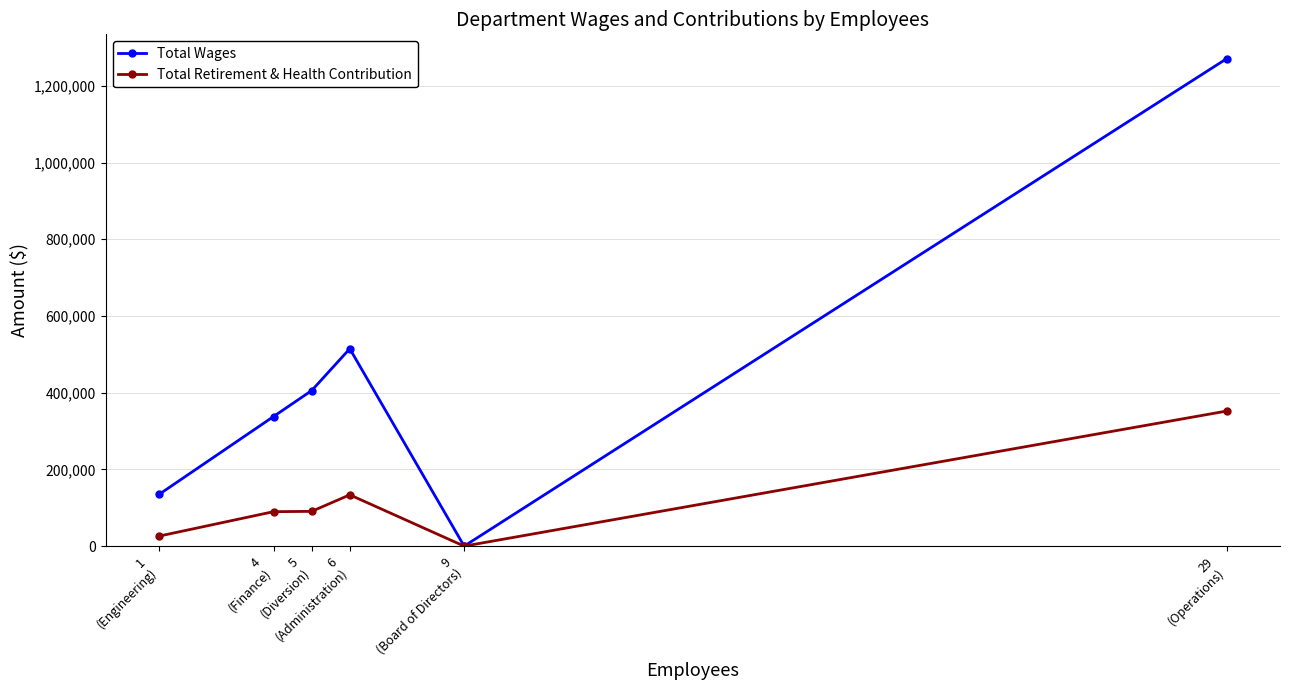

Which series has the largest range (max minus min)?

Total Wages